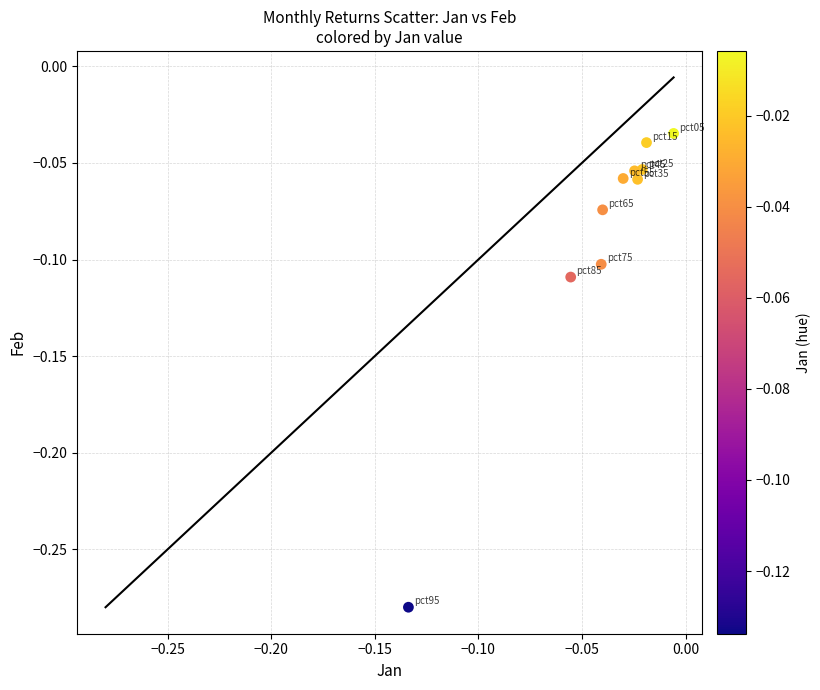

How many points are shown in the scatter plot?

10